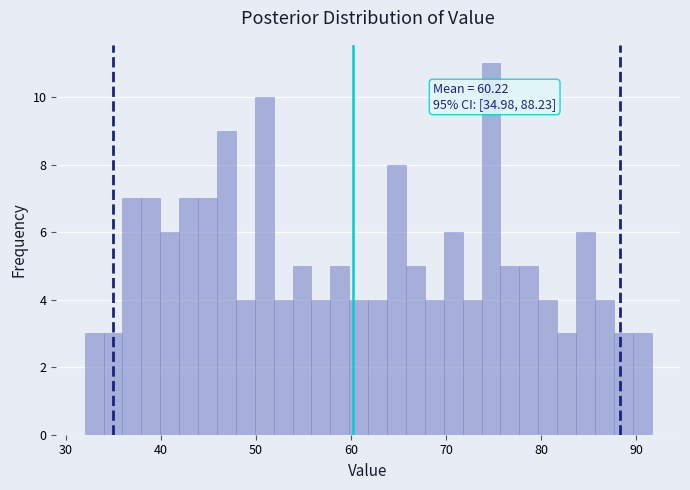

Read against the x-axis, roughly where is the centre of the tallest bar?

75